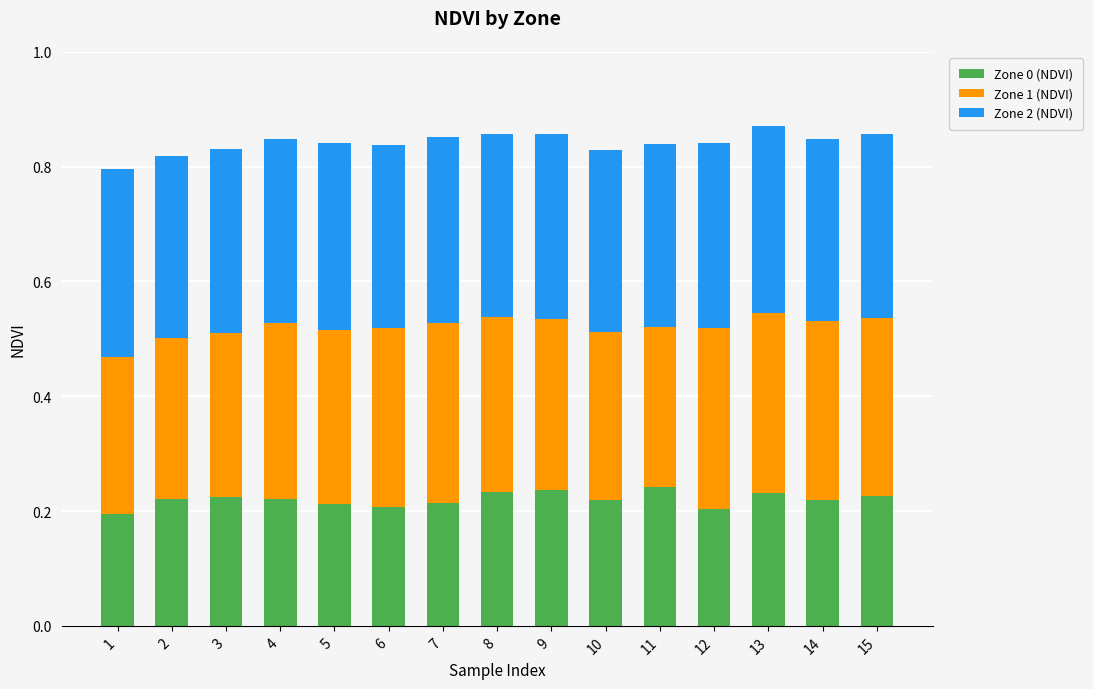

The value of Zone 0 (NDVI) at 10 is 0.3. True or false?

False